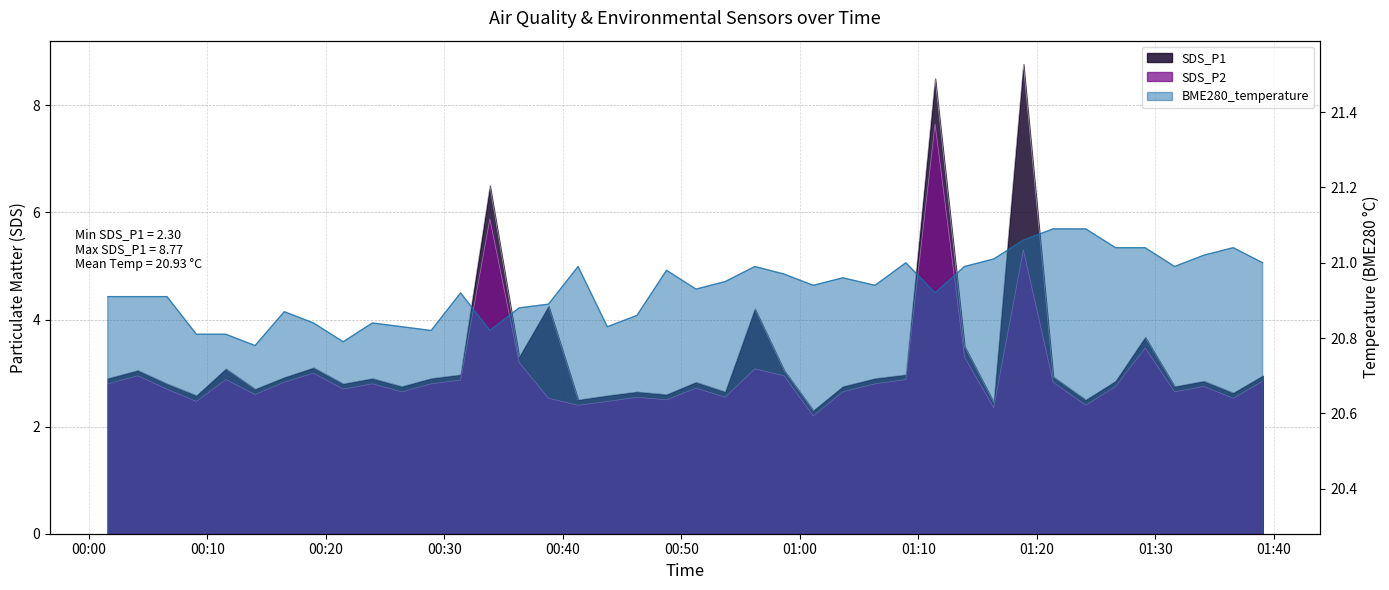

Does the chart have visible grid lines?

Yes